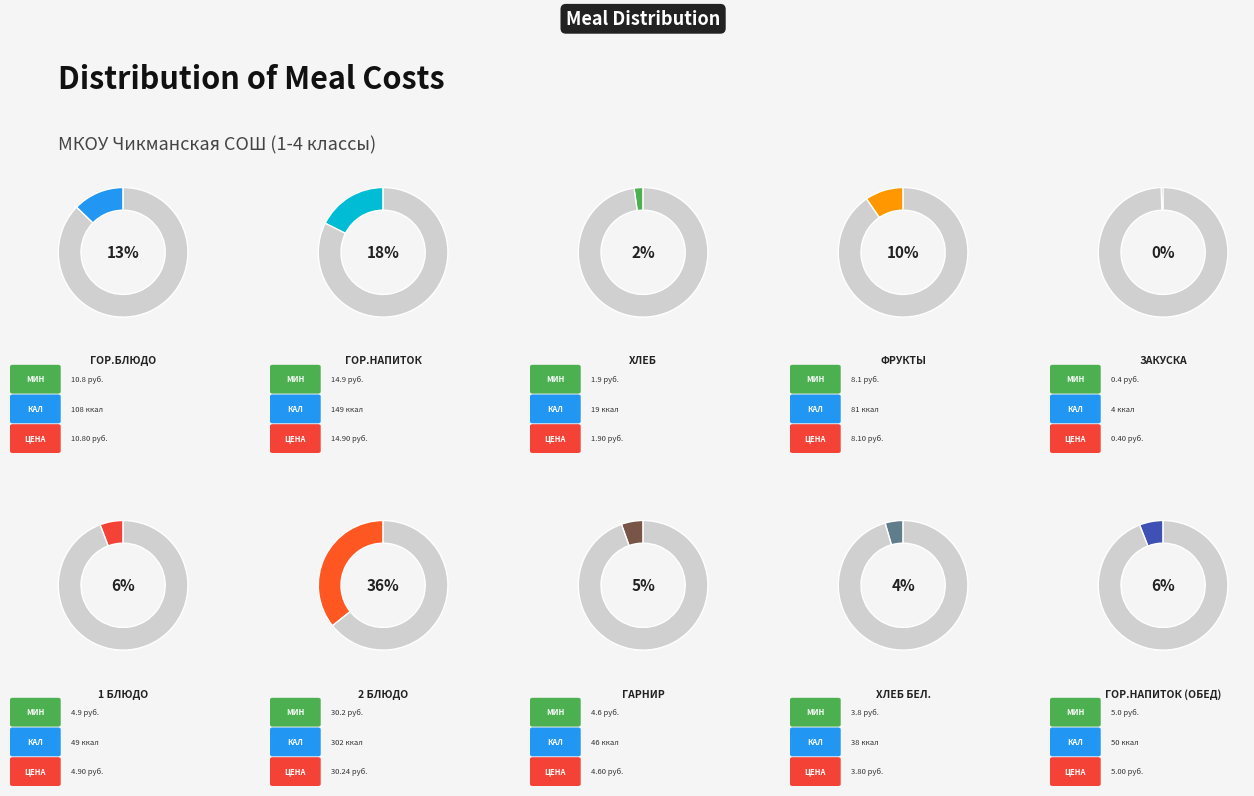

Between гарнир and 1 блюдо, which is larger?

1 блюдо